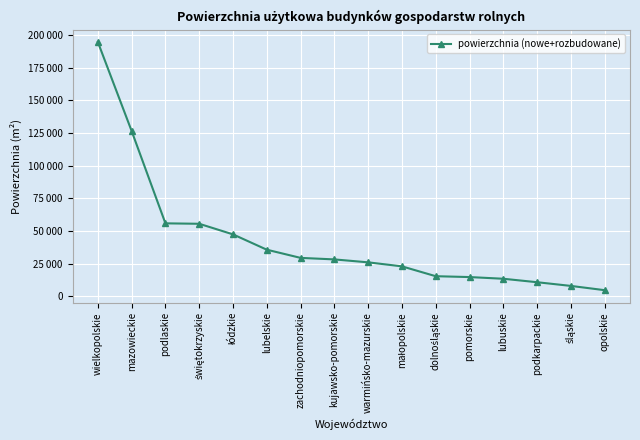

Is this an area chart (filled region under the line)?

No